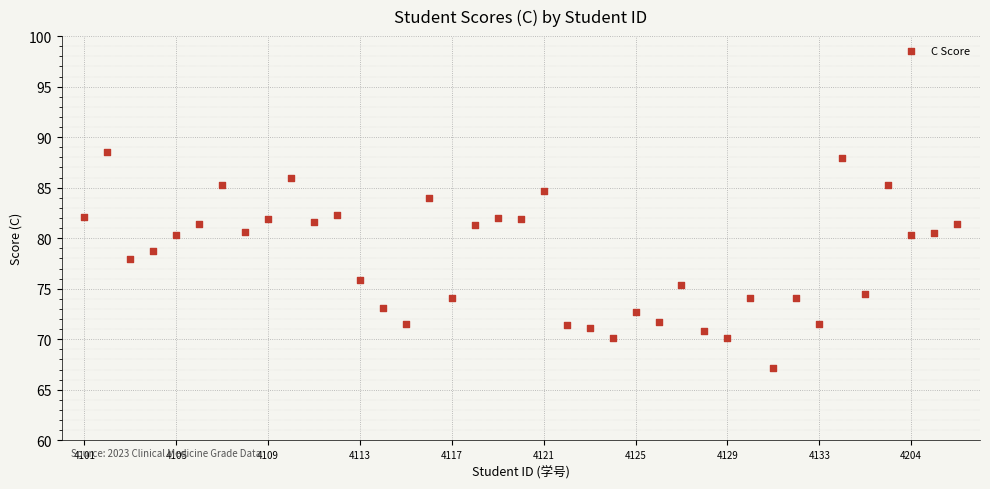

What is the range of Y values (max minus min)?

21.4